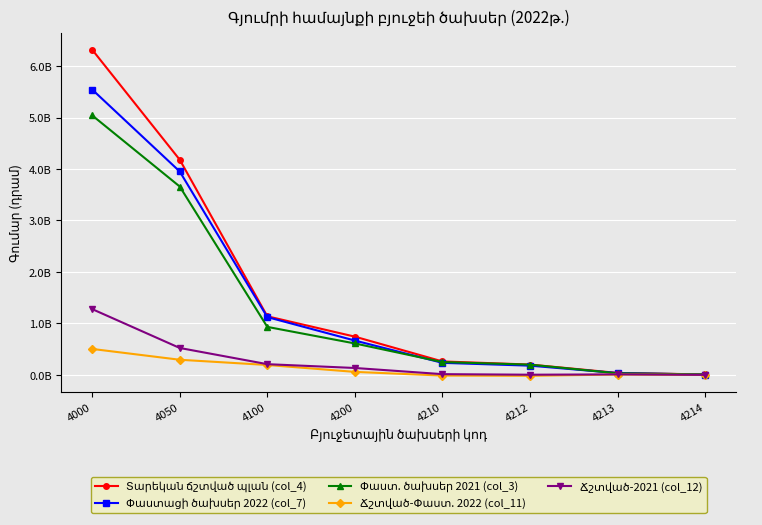

Is this an area chart (filled region under the line)?

No